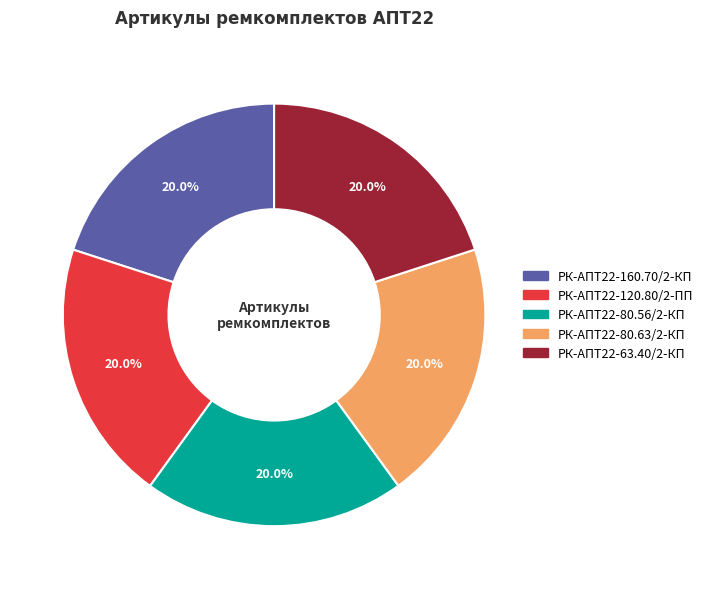

How many slices are in this pie chart?

5